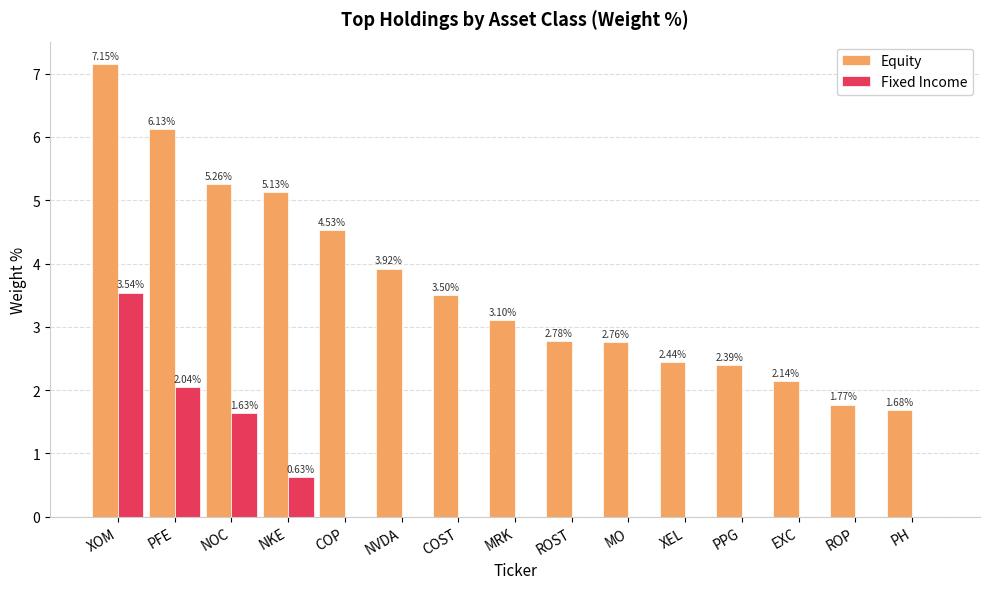

Which series has the largest total across all categories?

Equity